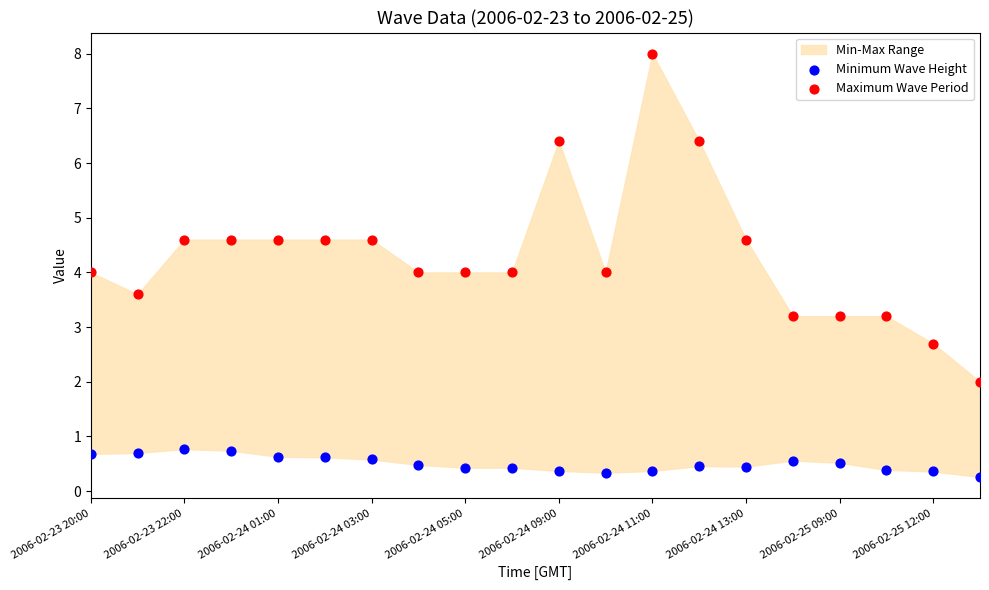

Which series contains the lowest Y value?

Minimum Wave Height